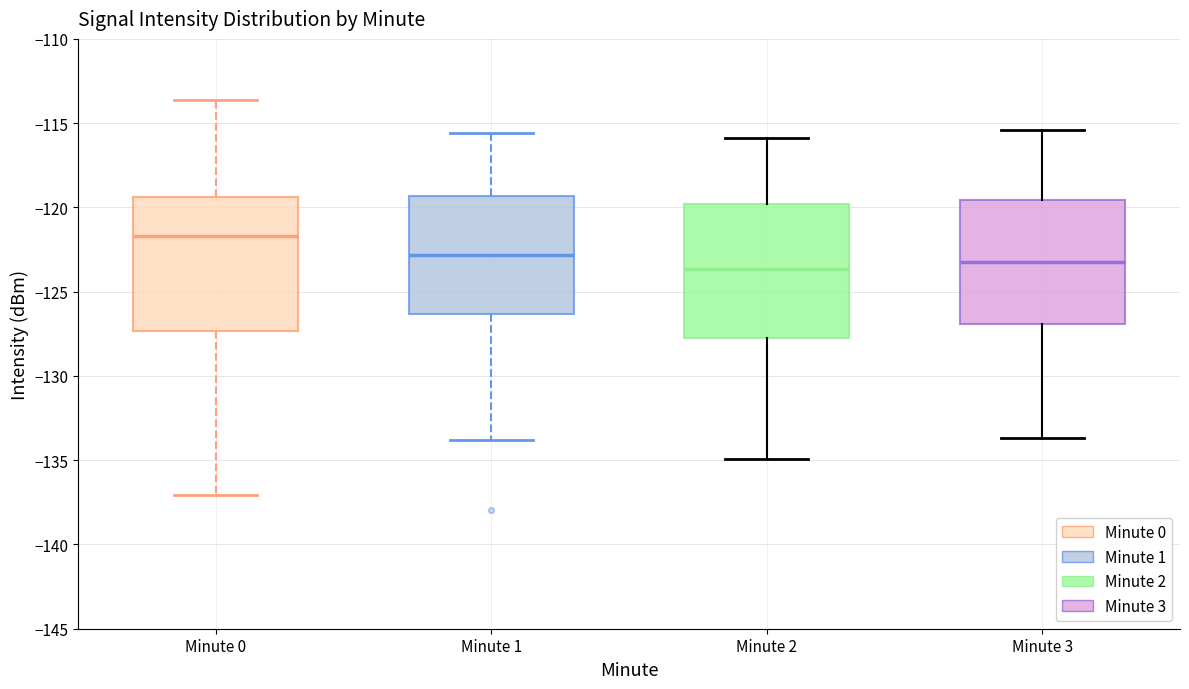

Which box has the highest median line?

Minute 0